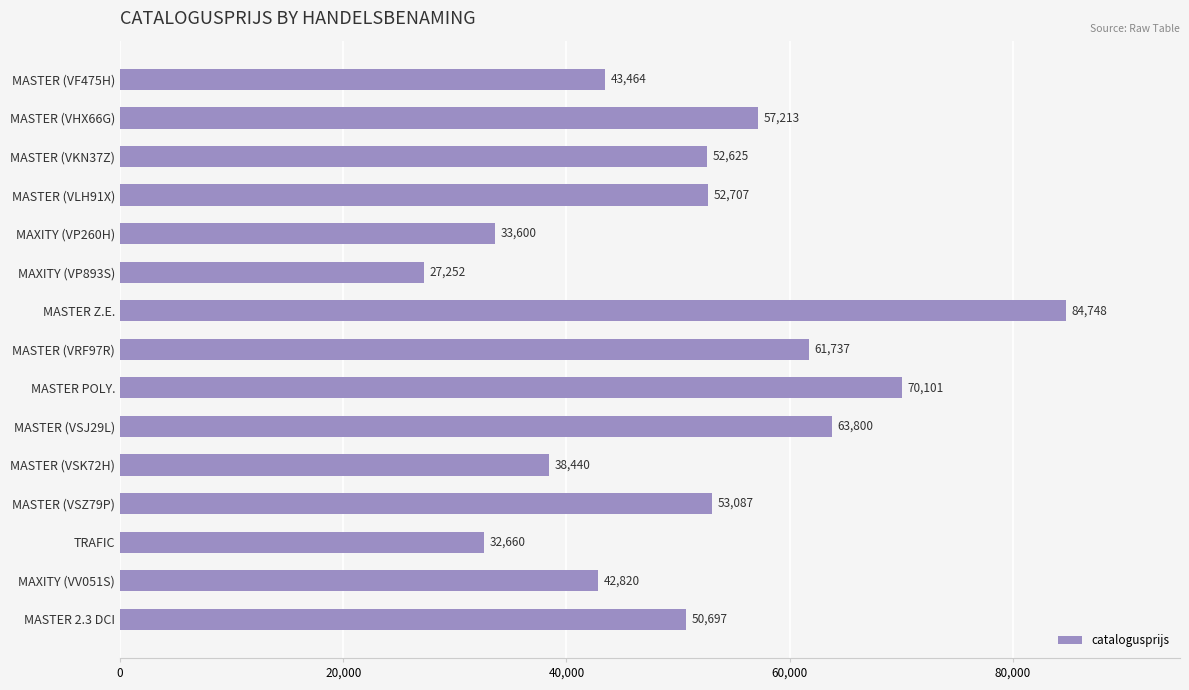

List the labels in order of value, largest first.

MASTER Z.E., MASTER POLY., MASTER (VSJ29L), MASTER (VRF97R), MASTER (VHX66G), MASTER (VSZ79P), MASTER (VLH91X), MASTER (VKN37Z), MASTER 2.3 DCI, MASTER (VF475H), MAXITY (VV051S), MASTER (VSK72H), MAXITY (VP260H), TRAFIC, MAXITY (VP893S)